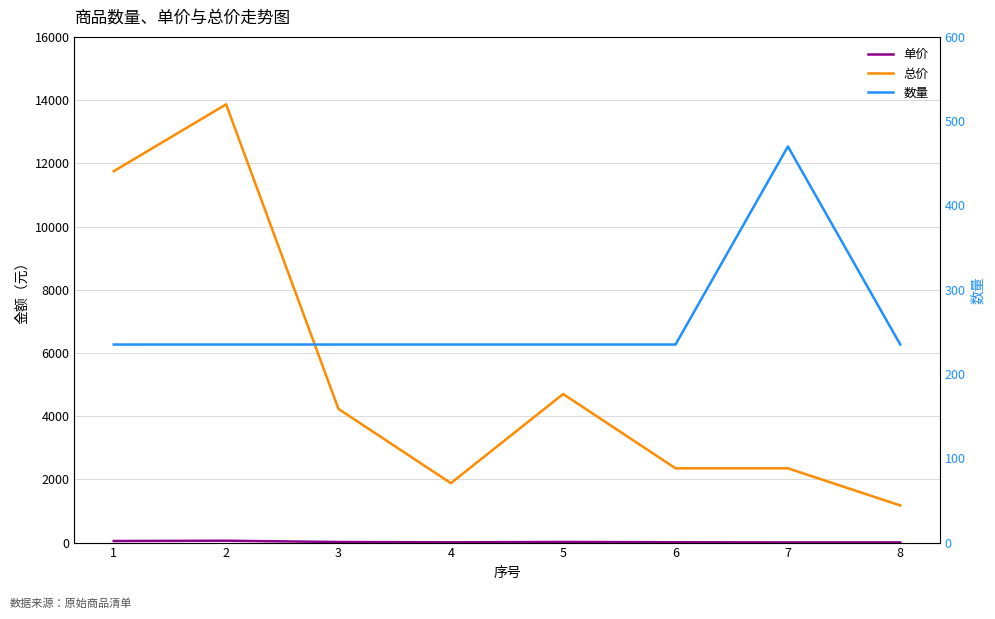

Between 1 and 7, which series saw the biggest shift?

总价